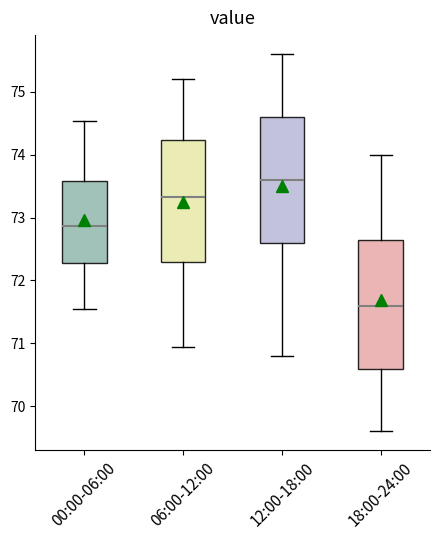

Reading left to right, read every box against the y-axis: the position of its median line, the range the box covers, and the ends of its whiskers. The values are not printed on the chart, so give them approximately, as read against the axis.

00:00-06:00: median 72.9, box 72.3 to 73.6, whiskers 71.5 to 74.5
06:00-12:00: median 73.3, box 72.3 to 74.2, whiskers 71.0 to 75.2
12:00-18:00: median 73.6, box 72.6 to 74.6, whiskers 70.8 to 75.6
18:00-24:00: median 71.6, box 70.6 to 72.7, whiskers 69.6 to 74.0